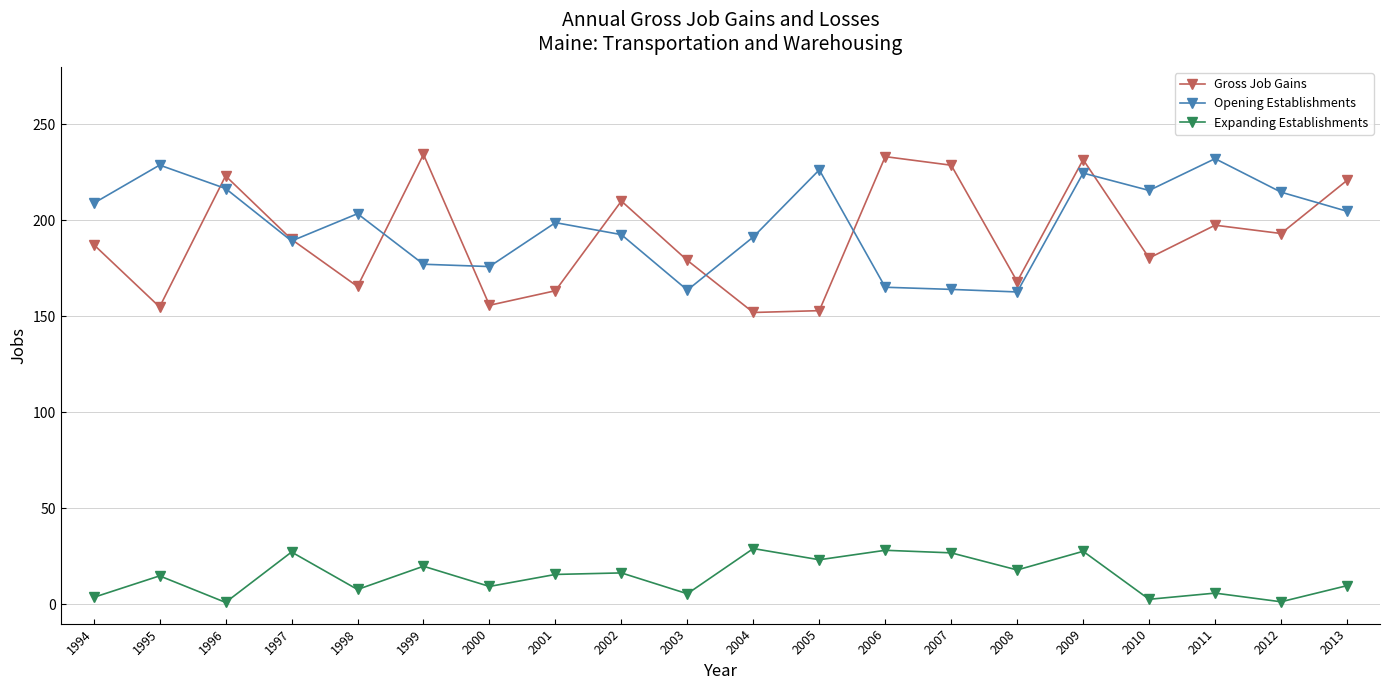

True or false: Gross Job Gains and Expanding Establishments intersect in this chart.

False